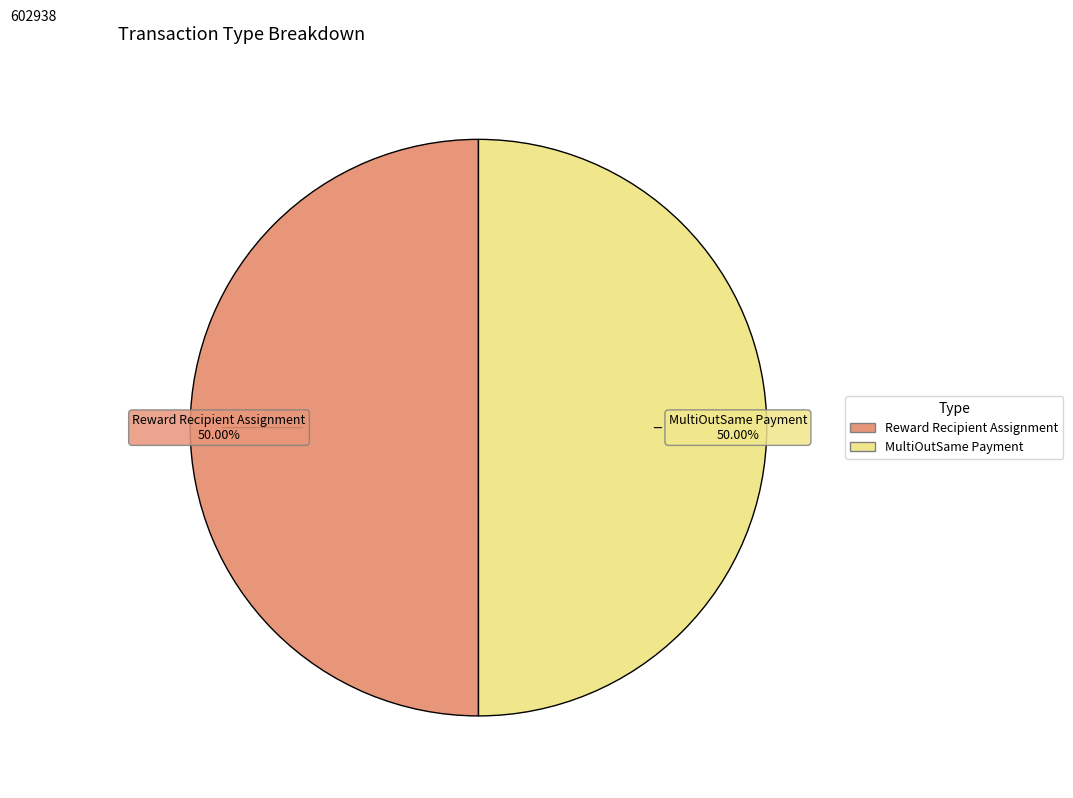

How many slices are in this pie chart?

2